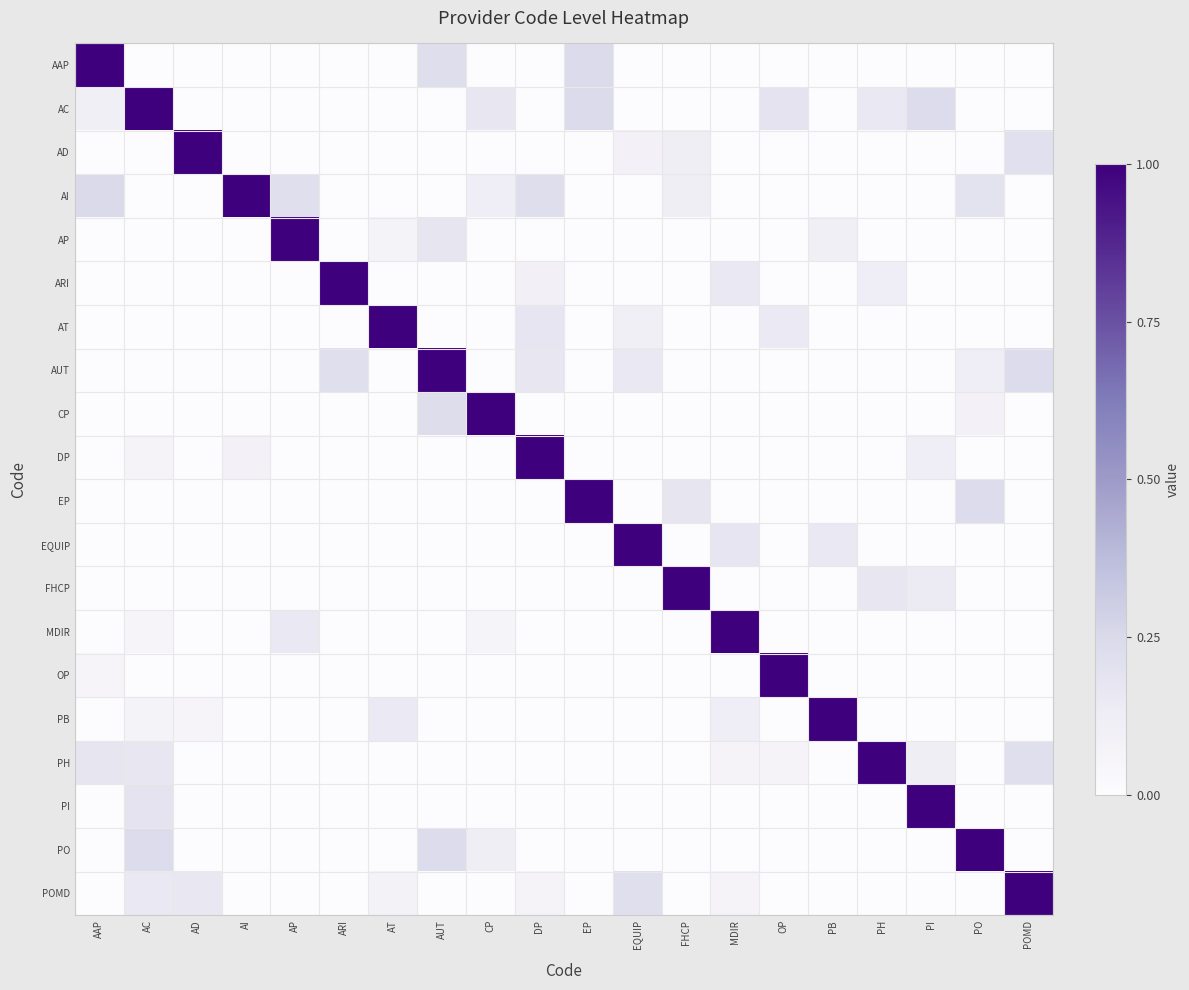

What is the spread (max minus min) of values at AD?

1.0